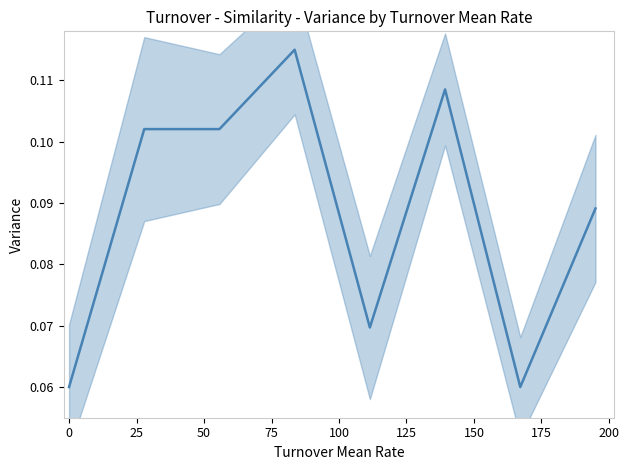

What is the smallest value displayed?

0.1